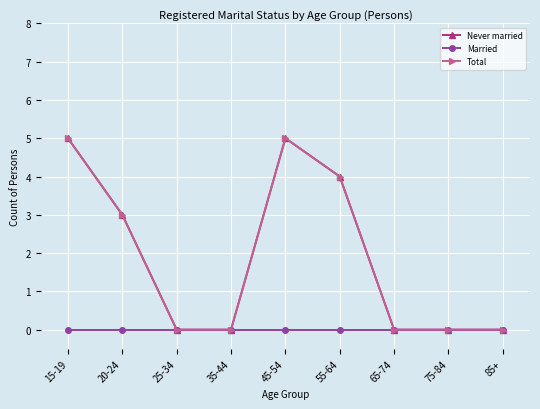

At which category is the sum across all series the highest?

15-19